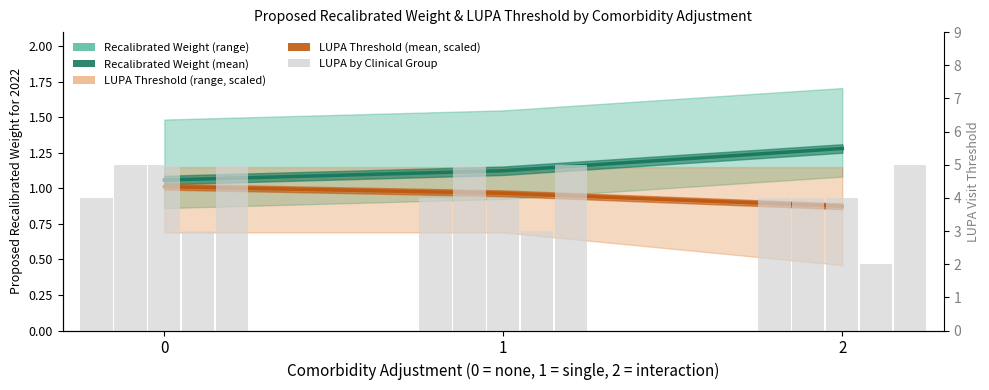

Reading left to right, extract all data points from this chart.

Recalibrated Weight (mean): 0=1.1	1=1.1	2=1.3
LUPA Threshold (mean, scaled): 0=1.0	1=1.0	2=0.9